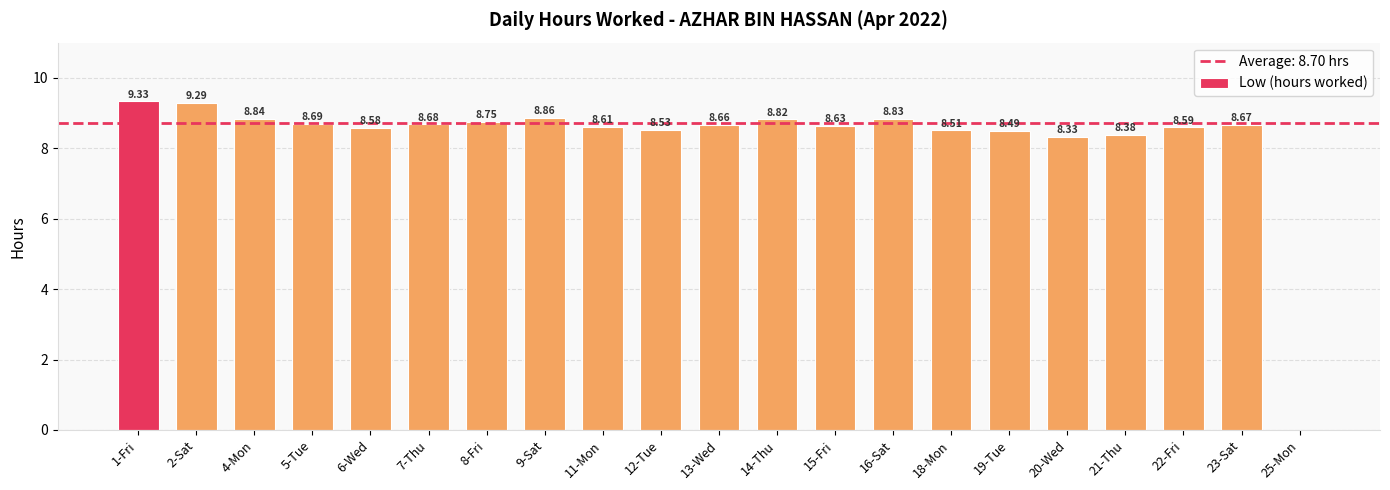

Approximately how many times larger is the value at 16-Sat compared to 2-Sat?

1.0